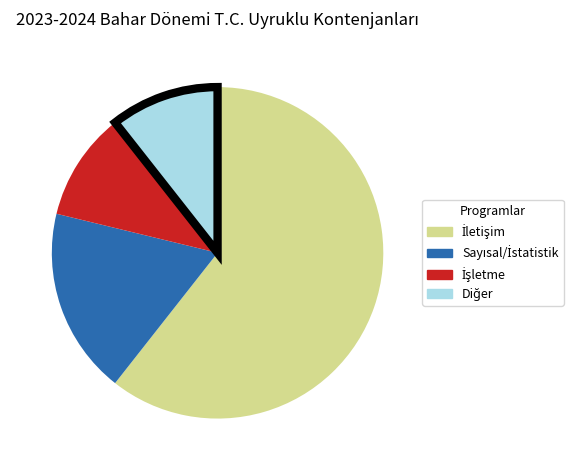

Is there a majority slice in this chart?

Yes